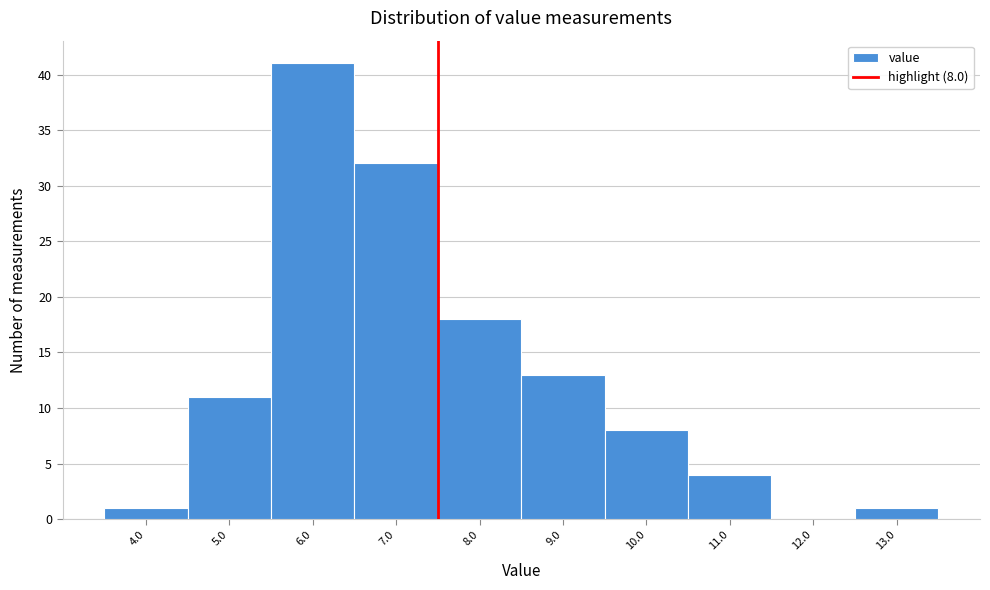

Reading right to left, extract all data points from this chart.

13.0=1	12.0=0	11.0=4	10.0=8	9.0=13	8.0=18	7.0=32	6.0=41	5.0=11	4.0=1